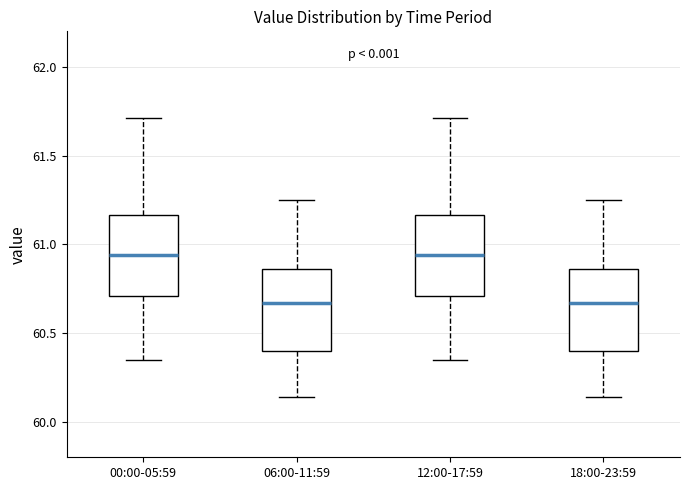

Reading left to right, transcribe this box plot: for each box, give where its median line is, the range the box spans, and where its two whiskers end, as read against the y-axis. The values are not printed on the chart, so give them approximately, as read against the axis.

00:00-05:59: median 60.95, box 60.70 to 61.15, whiskers 60.35 to 61.70
06:00-11:59: median 60.65, box 60.40 to 60.85, whiskers 60.15 to 61.25
12:00-17:59: median 60.95, box 60.70 to 61.15, whiskers 60.35 to 61.70
18:00-23:59: median 60.65, box 60.40 to 60.85, whiskers 60.15 to 61.25